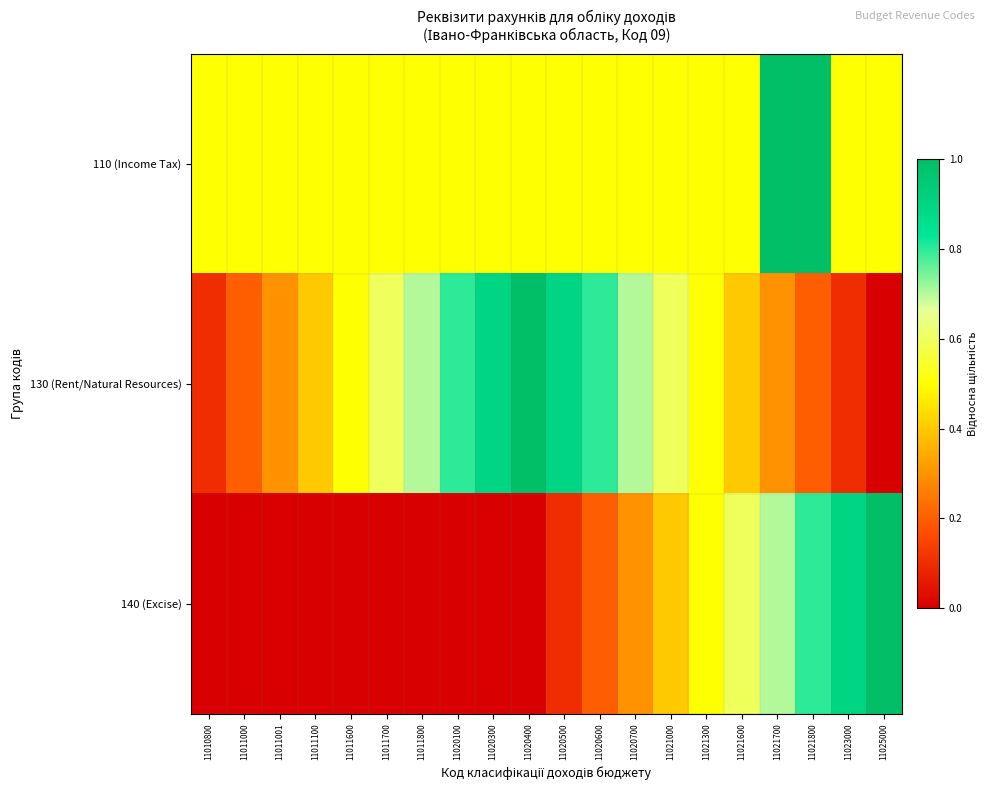

At 11020700, list the series in order from largest to smallest.

130 (Rent/Natural Resources), 110 (Income Tax), 140 (Excise)